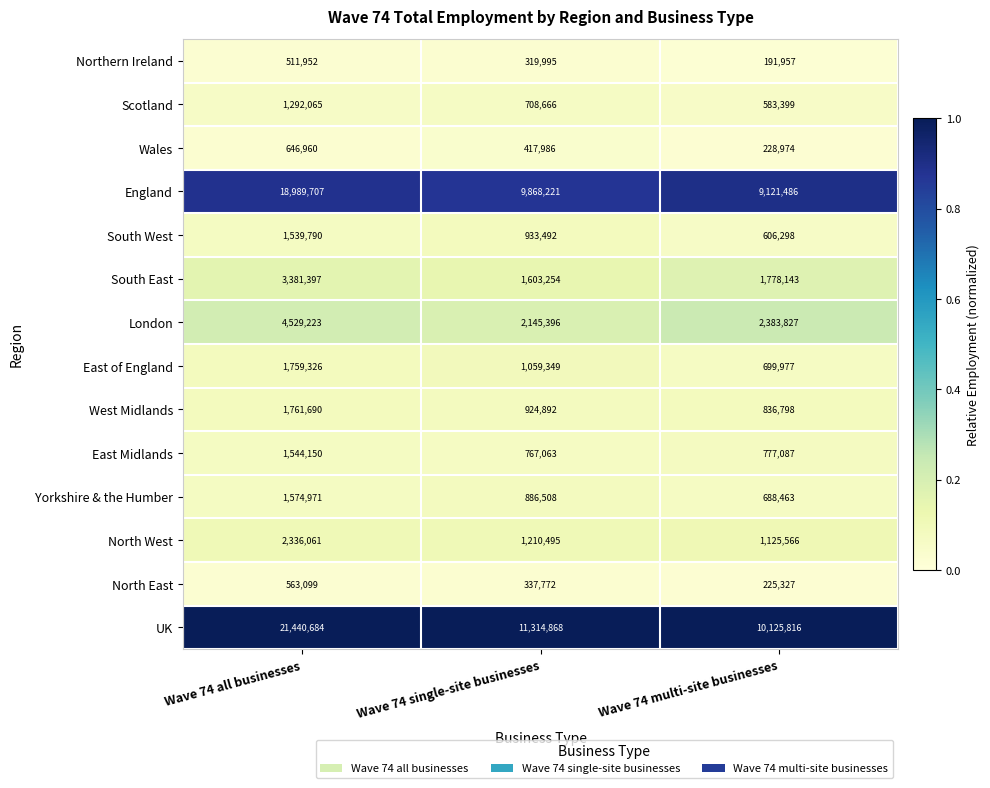

What is the total value across all series at Wave 74 single-site businesses?

32497957